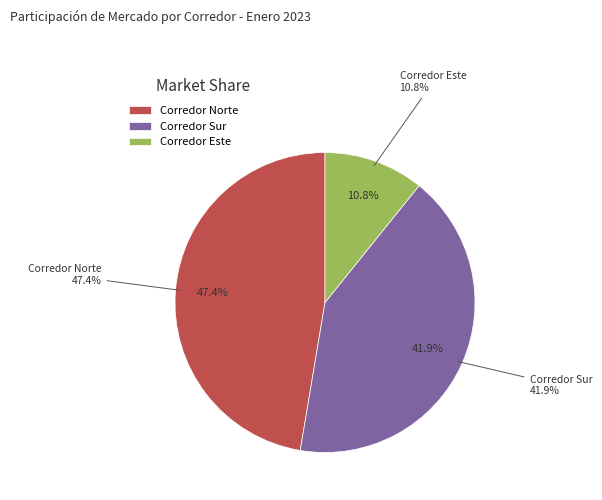

Which category has the smallest portion of the pie?

Corredor Este